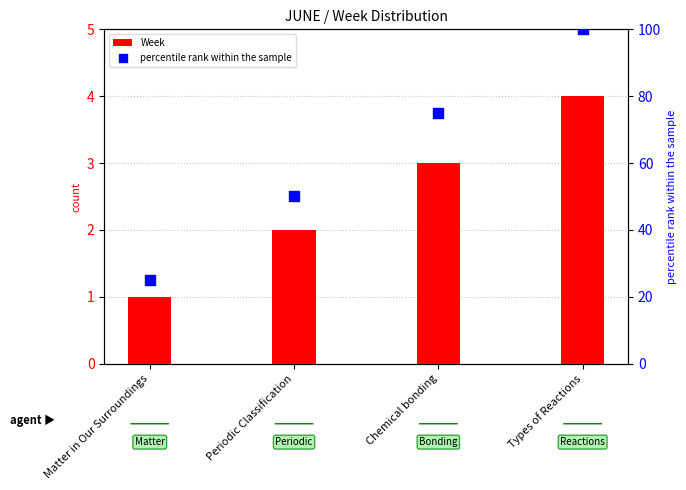

At which category is the sum across all series the highest?

Types of Reactions